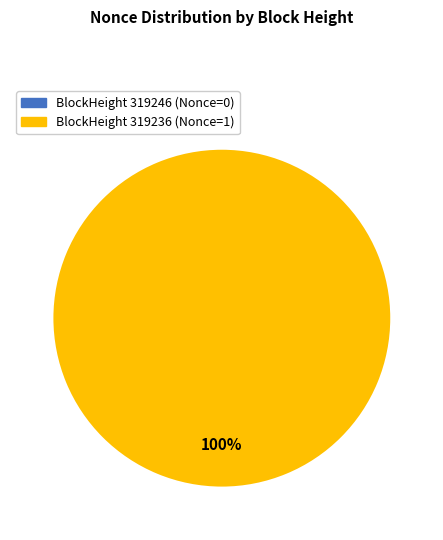

What is the change in value from 319246 to 319236?

+1